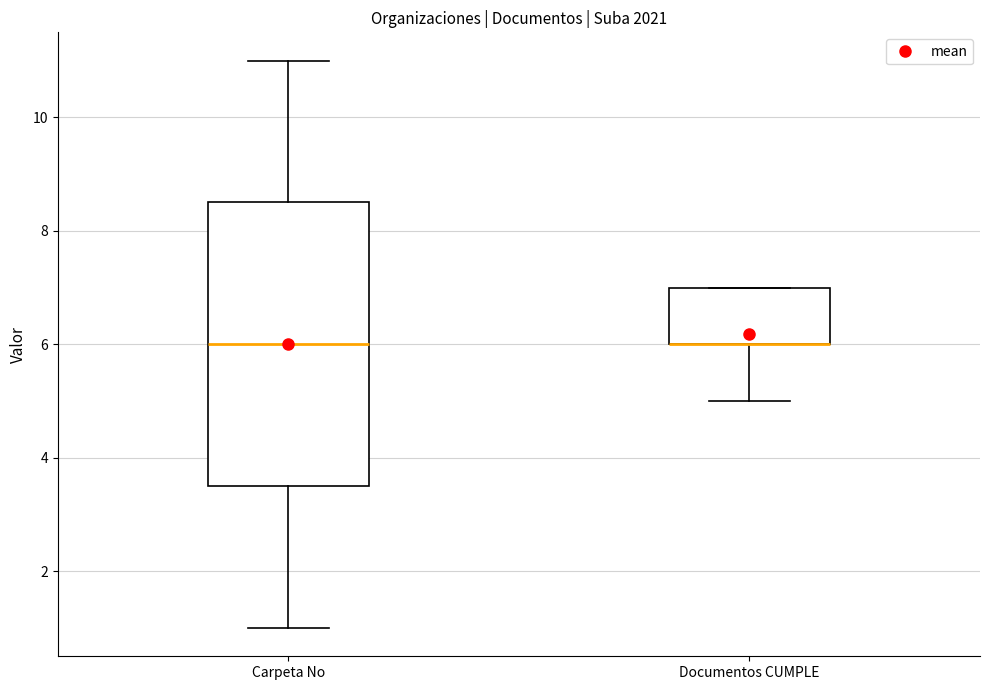

Reading left to right, transcribe this box plot: for each box, give where its median line is, the range the box spans, and where its two whiskers end, as read against the y-axis. The values are not printed on the chart, so give them approximately, as read against the axis.

Carpeta No: median 6.0, box 3.6 to 8.6, whiskers 1.0 to 11.0
Documentos CUMPLE: median 6.0 (drawn on the box's lower edge), box 6.0 to 7.0, whiskers 5.0 to 7.0